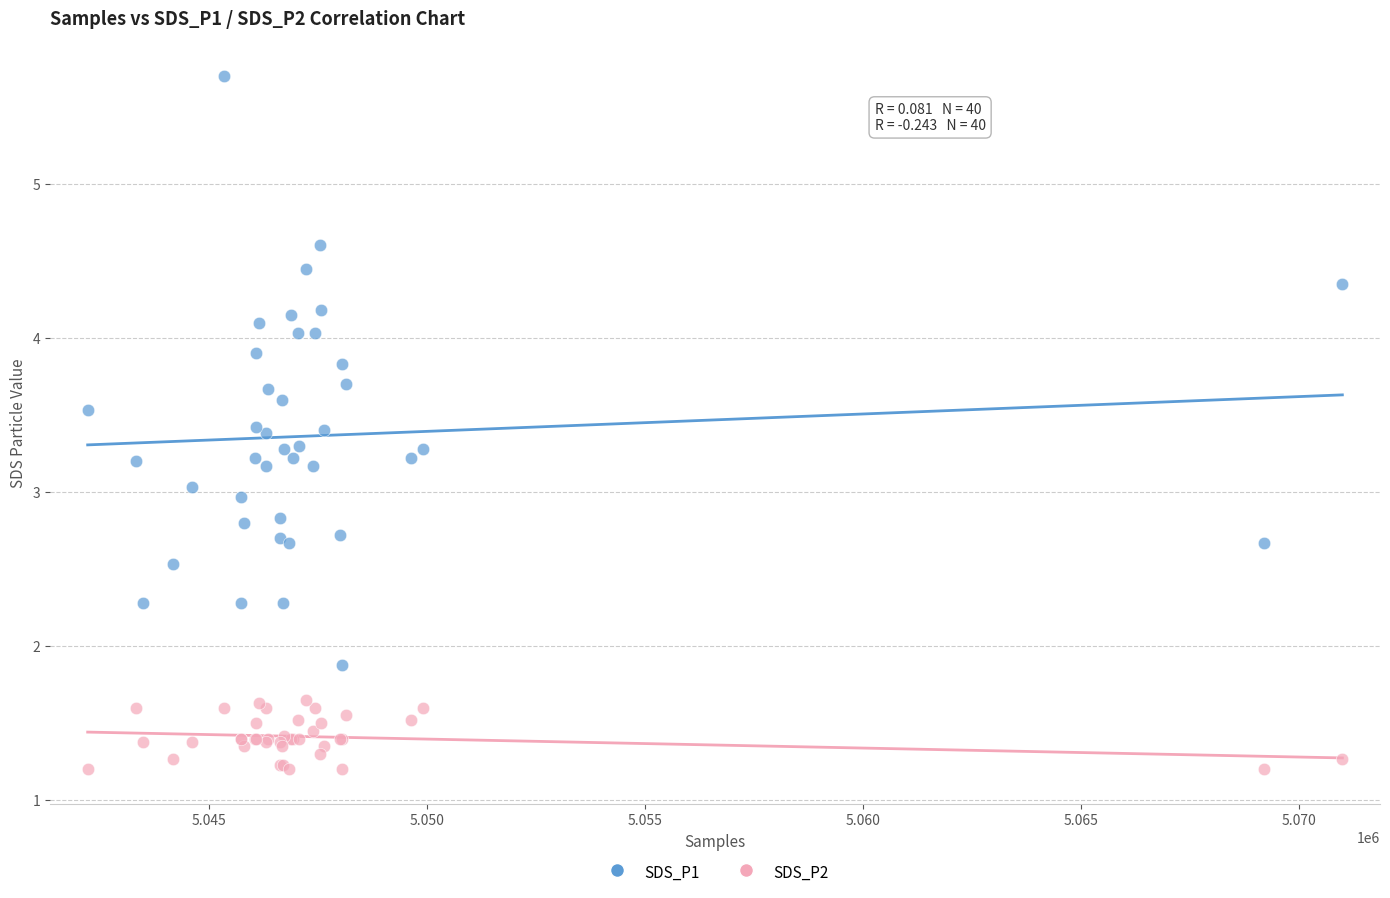

Which series reaches the maximum Y coordinate?

SDS_P1